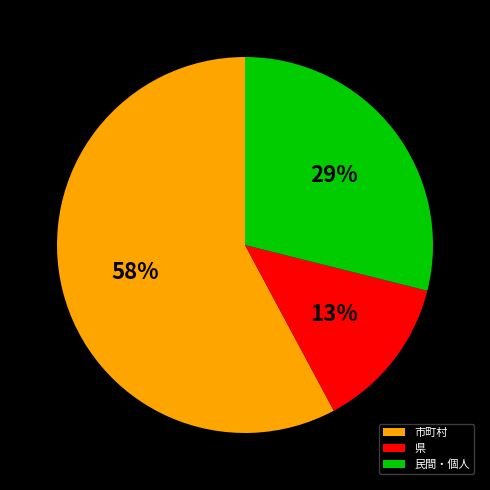

How many slices are in this pie chart?

3